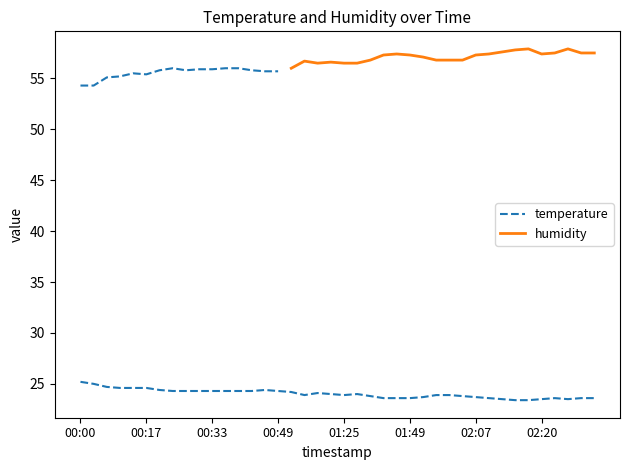

Rank the categories by value from lowest to highest.

02:15, 02:17, 02:12, 02:20, 02:25, 01:44, 01:46, 01:49, 02:10, 02:22, 02:27, 02:30, 01:55, 02:07, 01:35, 02:05, 01:00, 01:25, 02:00, 02:02, 01:16, 01:30, 01:08, 00:52, 00:22, 00:25, 00:27, 00:33, 00:35, 00:38, 00:41, 00:49, 00:19, 00:46, 00:09, 00:14, 00:17, 00:06, 00:03, 00:00